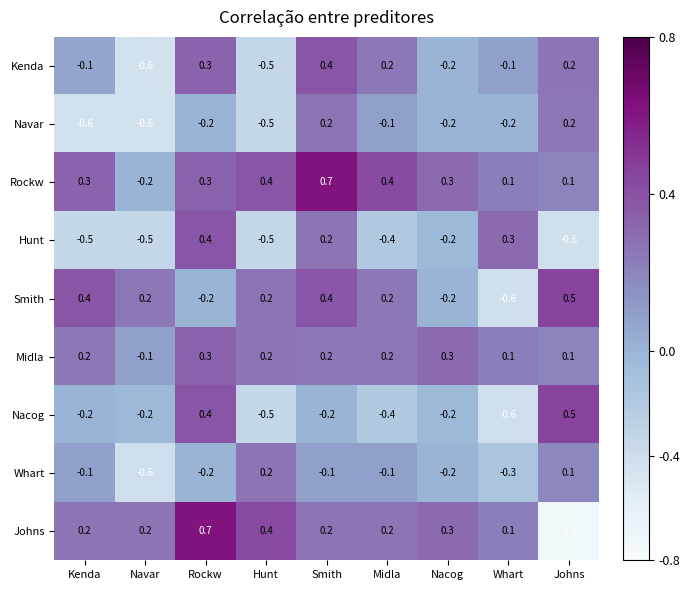

How many series are shown in this chart?

9